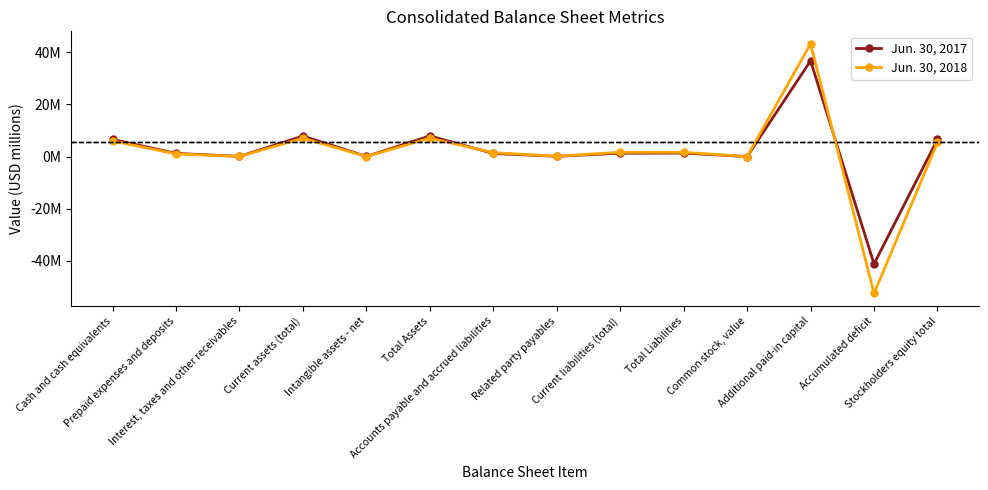

What are all the series names shown in the legend?

Jun. 30, 2017, Jun. 30, 2018